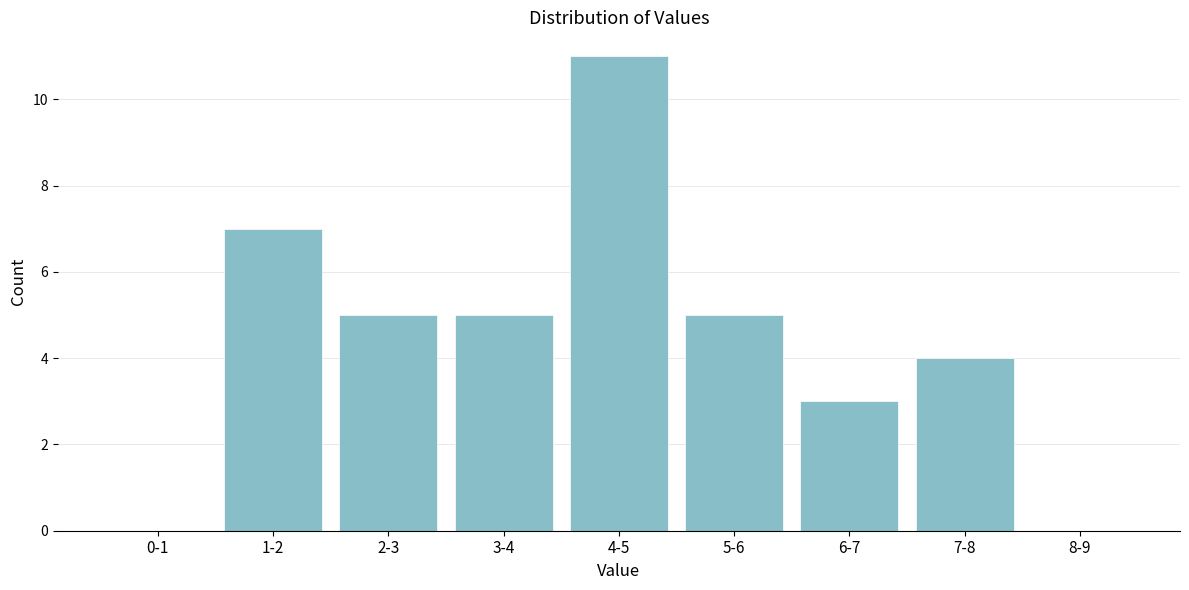

Reading right to left, transcribe all the data shown in this chart.

8-9=0	7-8=4	6-7=3	5-6=5	4-5=11	3-4=5	2-3=5	1-2=7	0-1=0